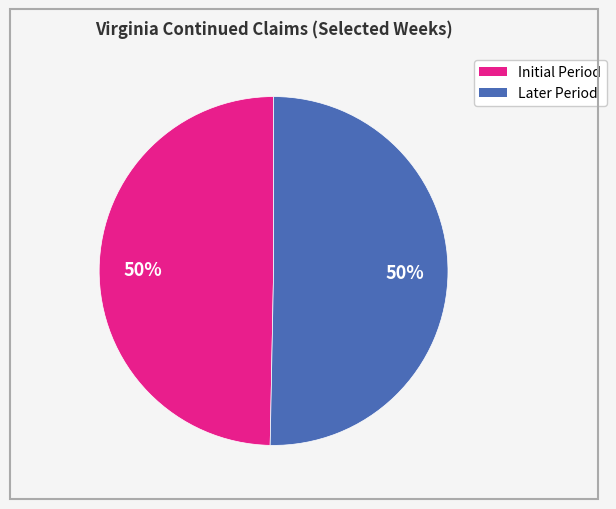

To the nearest percent, what is the average slice percentage?

50%